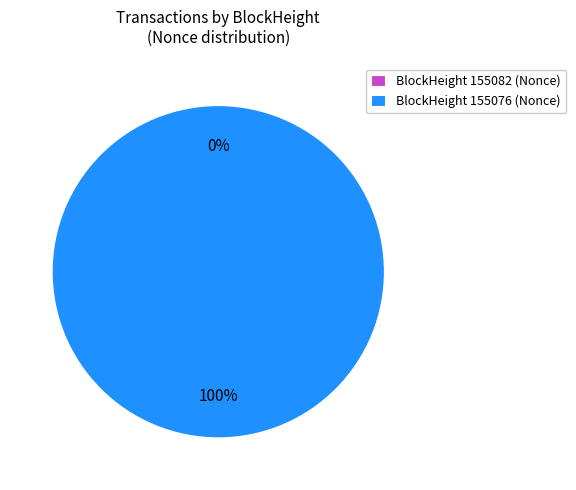

Is it true that 155076 is 99% of the pie?

False